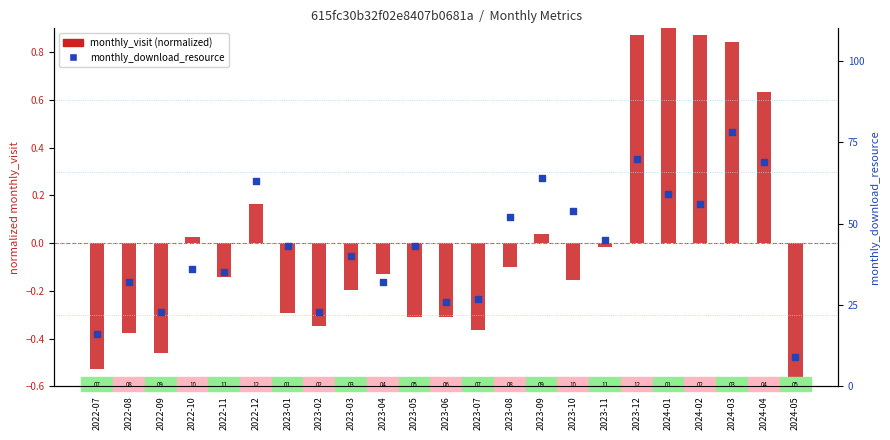

Which series reaches the minimum Y coordinate?

monthly_visit